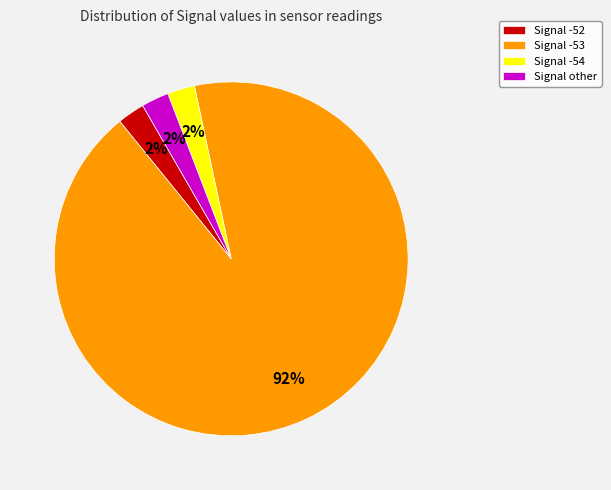

How many slices are in this pie chart?

4